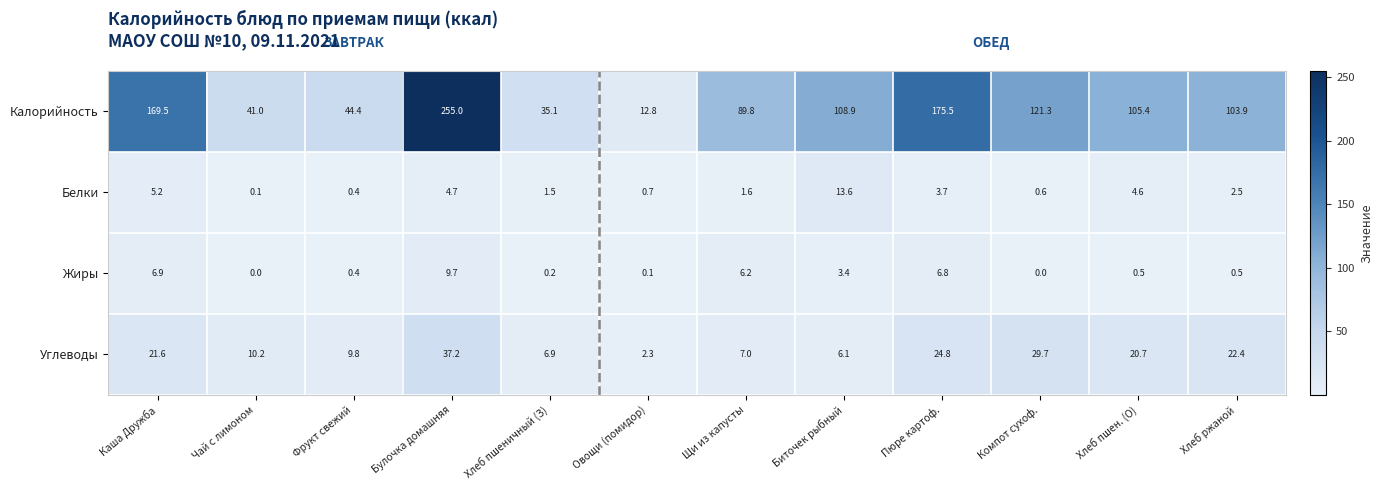

At which category is the sum across all series the highest?

Булочка домашняя